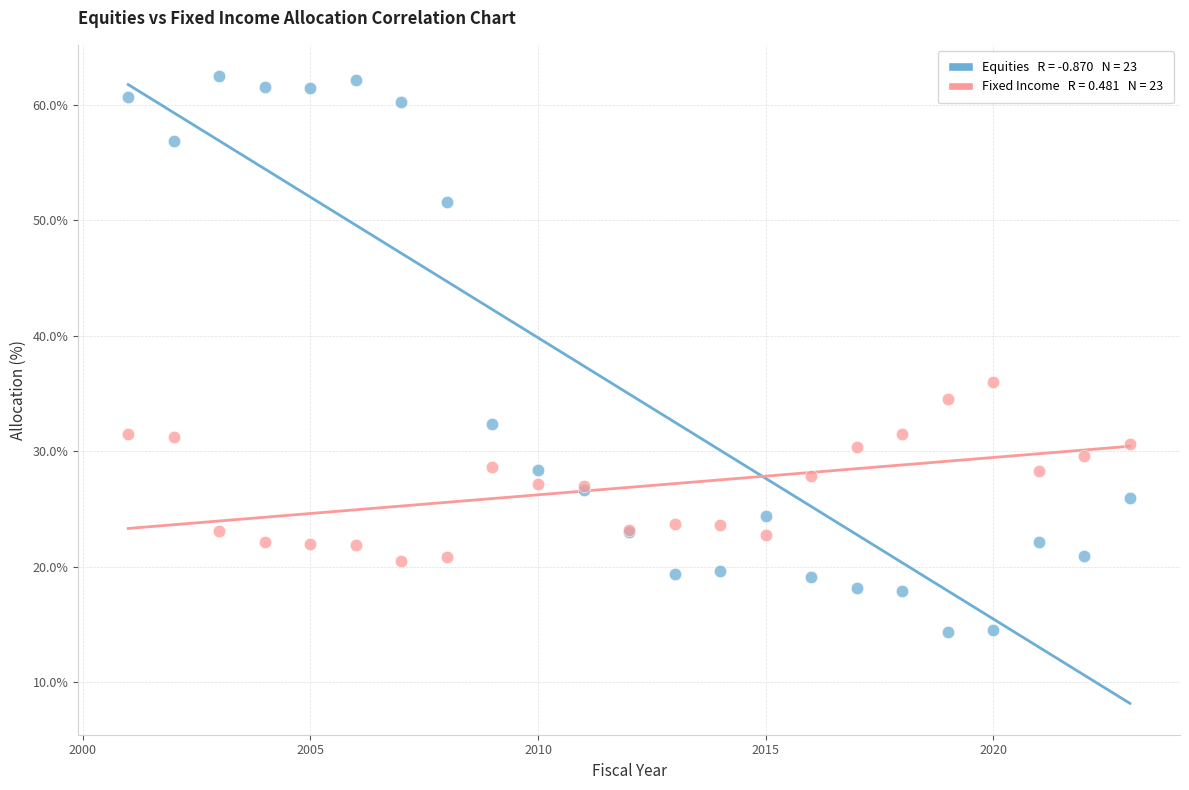

Across all series, what Y value is closest to 38?

36.0